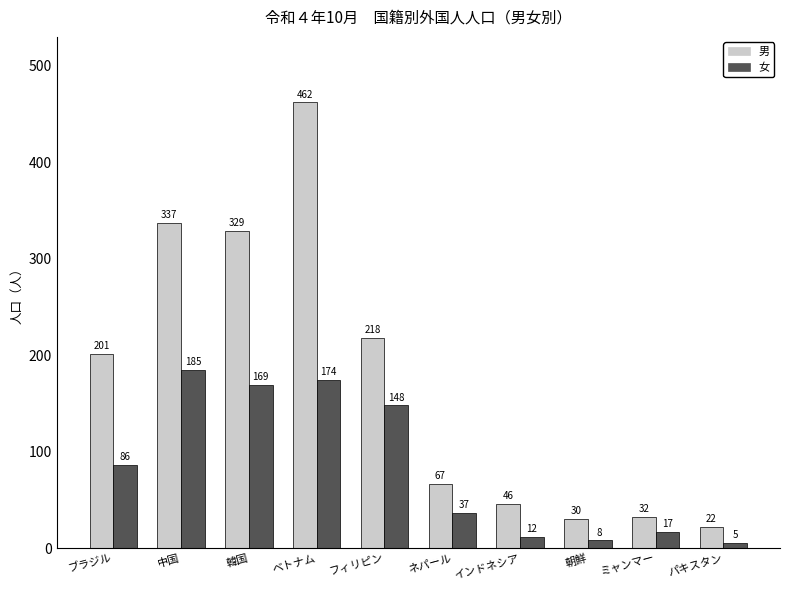

Reading right to left, extract all data points from this chart.

男: 22	32	30	46	67	218	462	329	337	201
女: 5	17	8	12	37	148	174	169	185	86